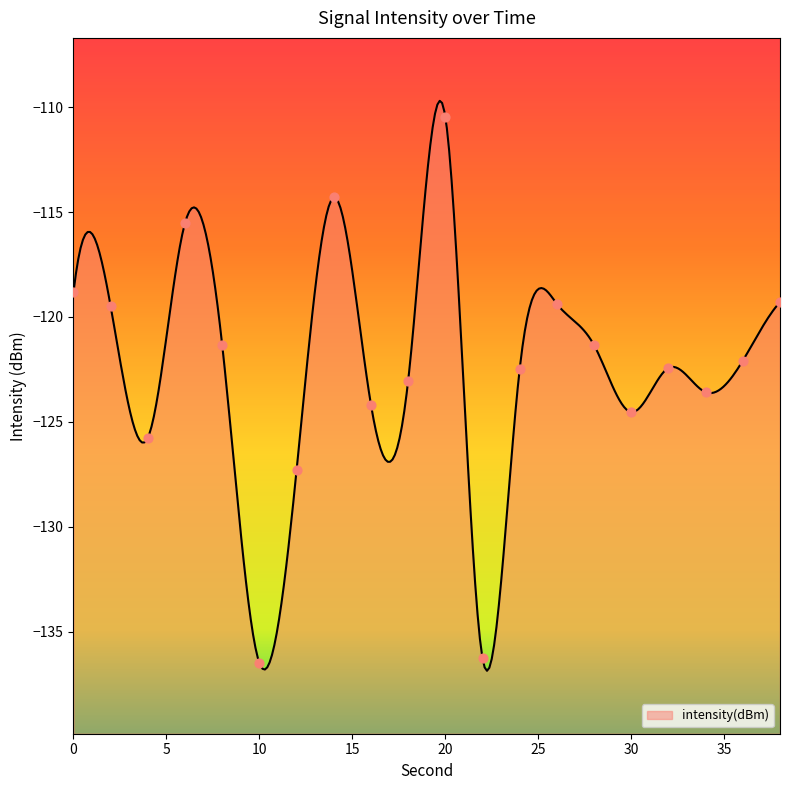

Between 34 and 10, which is larger?

34